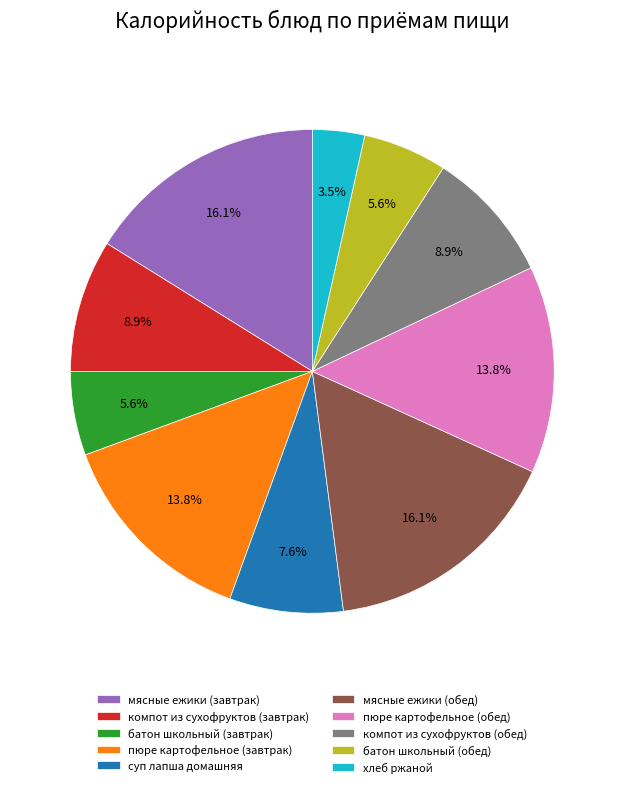

Do компот из сухофруктов (завтрак) and компот из сухофруктов (обед) together represent more than half of the pie?

No